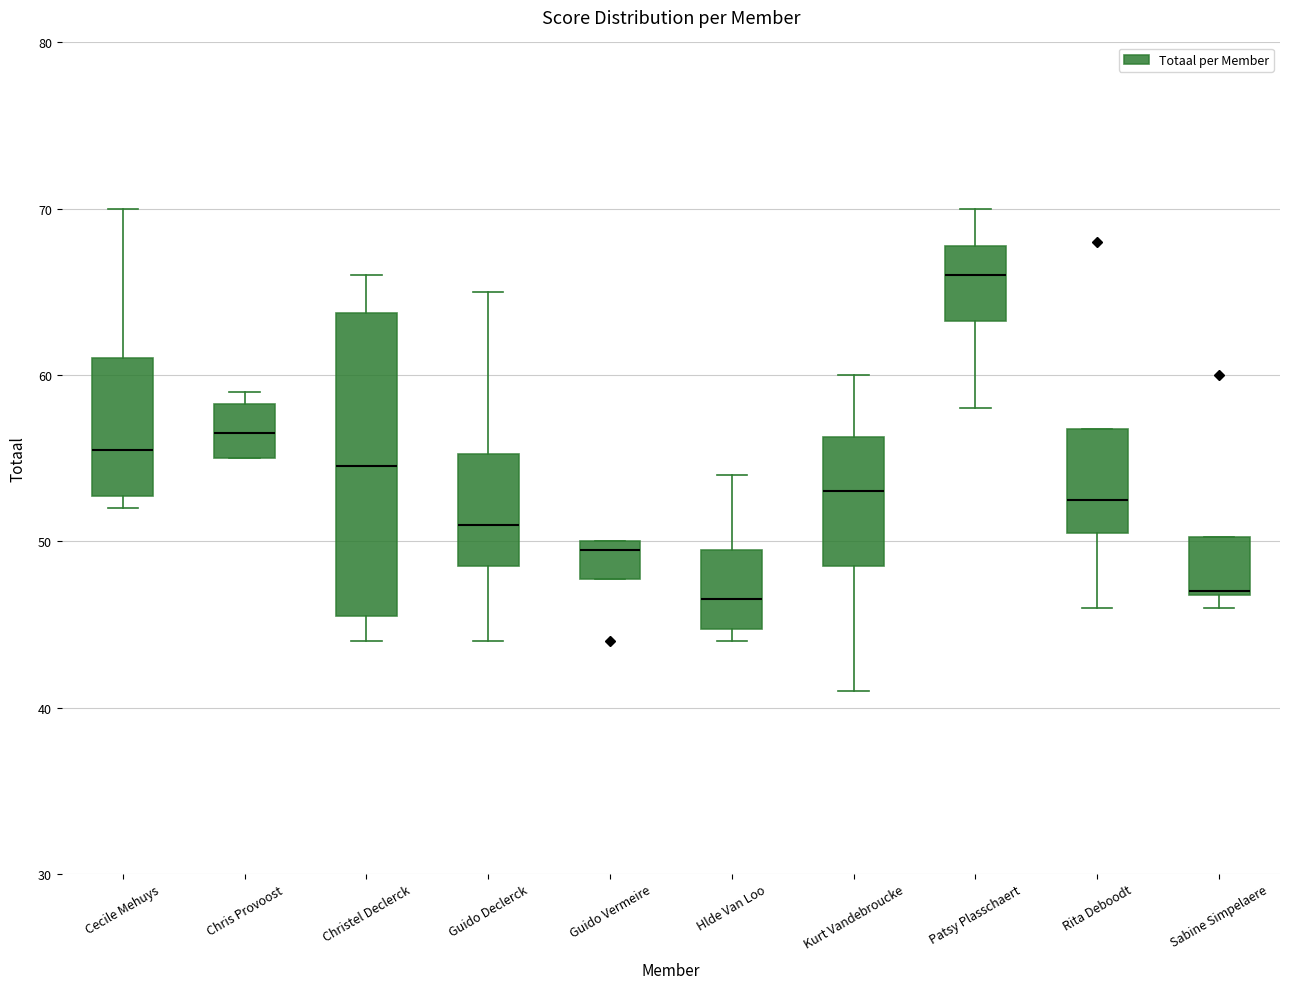

Which box is the tallest, from its lower edge to its upper edge?

Christel Declerck